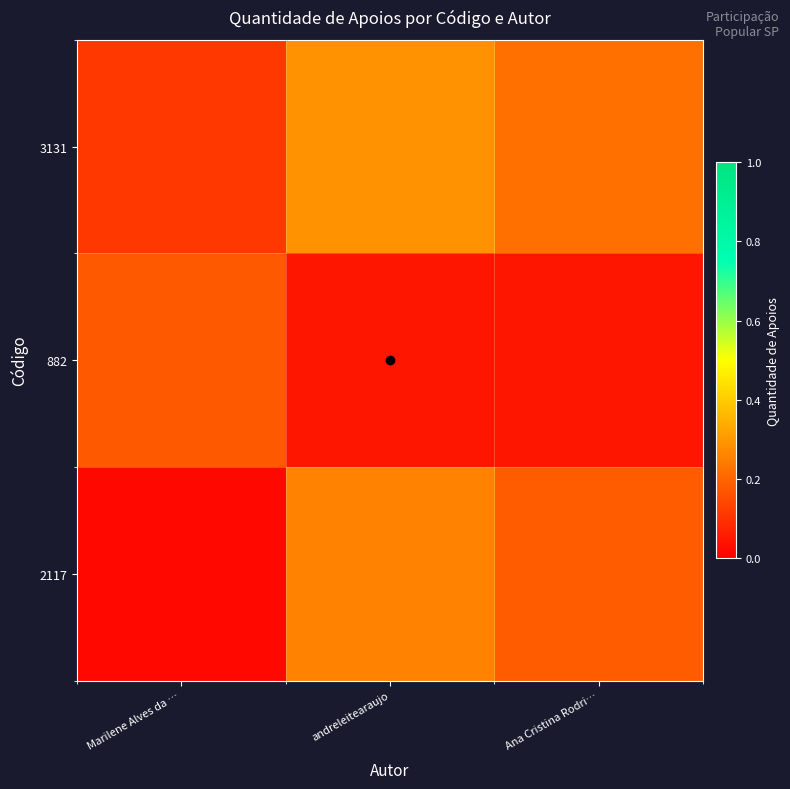

List the series in order of their peak value, highest first.

3131, 2117, 882